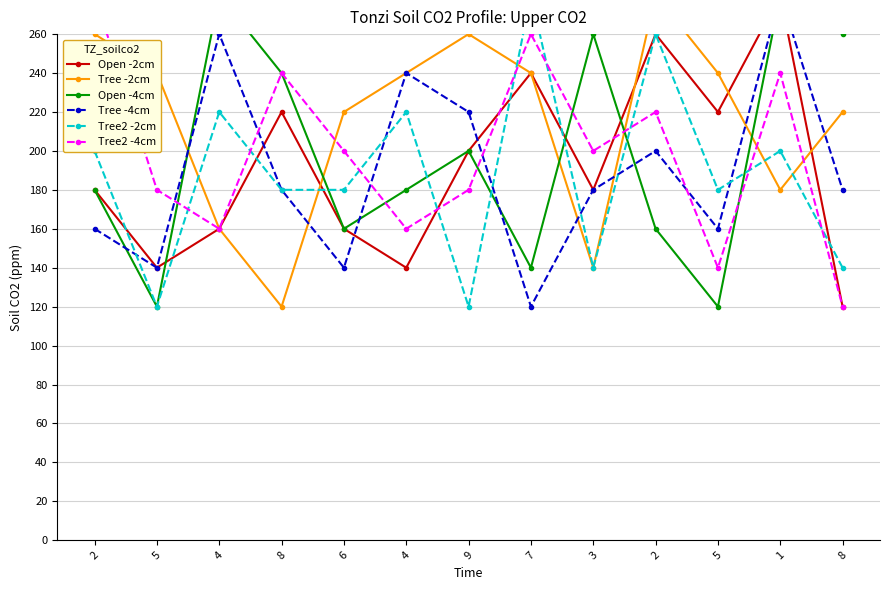

In Tree2 -2cm, how many points are lower than both neighbors (excluding endpoints)?

4